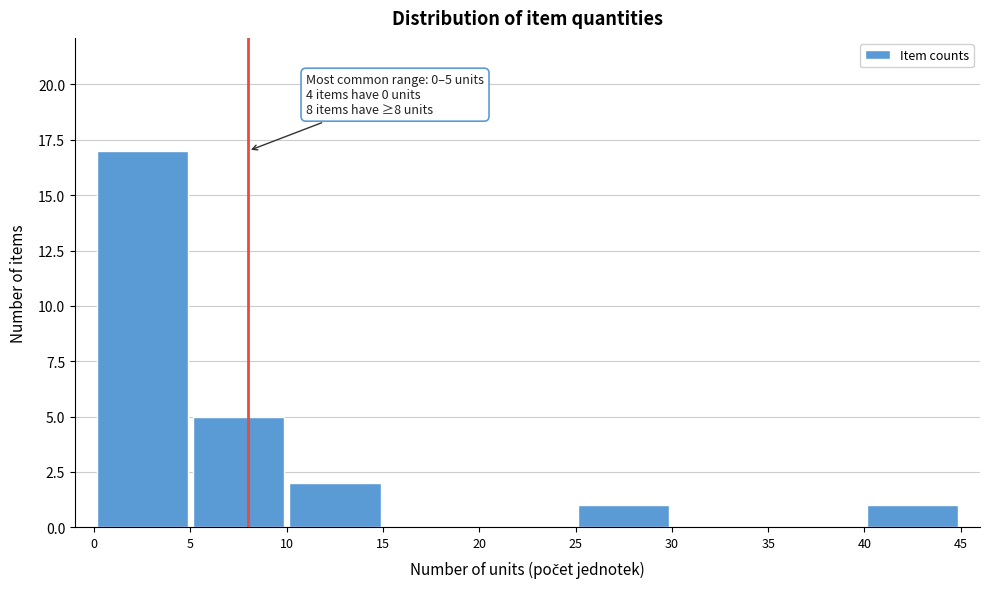

Which range on the x-axis has the tallest bar?

0 to 5